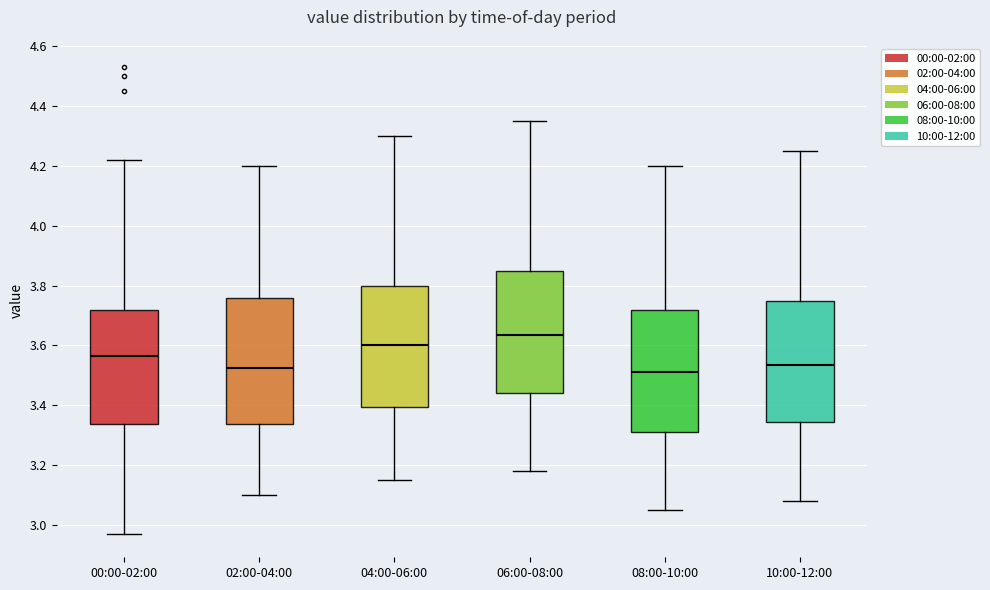

Reading left to right, transcribe this box plot: for each box, give where its median line is, the range the box spans, and where its two whiskers end, as read against the y-axis. The values are not printed on the chart, so give them approximately, as read against the axis.

00:00-02:00: median 3.56, box 3.34 to 3.72, whiskers 2.98 to 4.22
02:00-04:00: median 3.52, box 3.34 to 3.76, whiskers 3.10 to 4.20
04:00-06:00: median 3.60, box 3.40 to 3.80, whiskers 3.16 to 4.30
06:00-08:00: median 3.64, box 3.44 to 3.86, whiskers 3.18 to 4.36
08:00-10:00: median 3.52, box 3.32 to 3.72, whiskers 3.06 to 4.20
10:00-12:00: median 3.54, box 3.34 to 3.76, whiskers 3.08 to 4.26